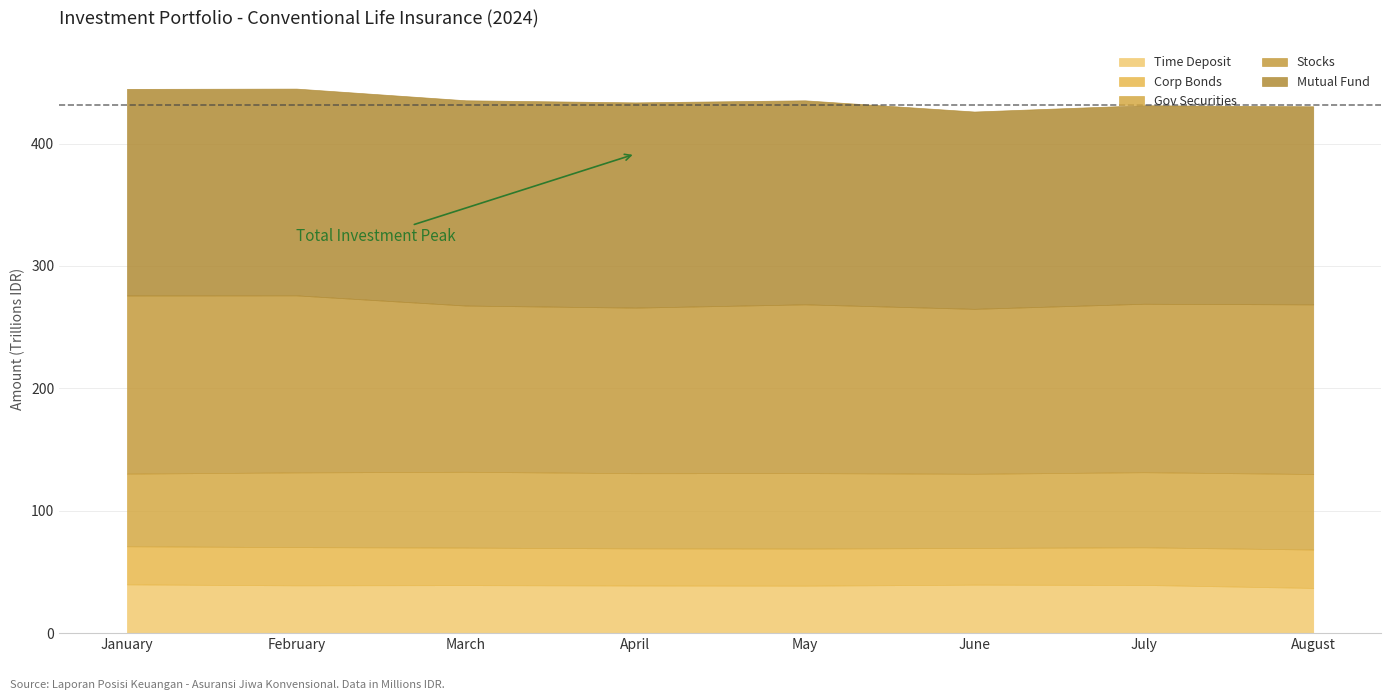

Where does the Corp Bonds series first go above 30731581?

January